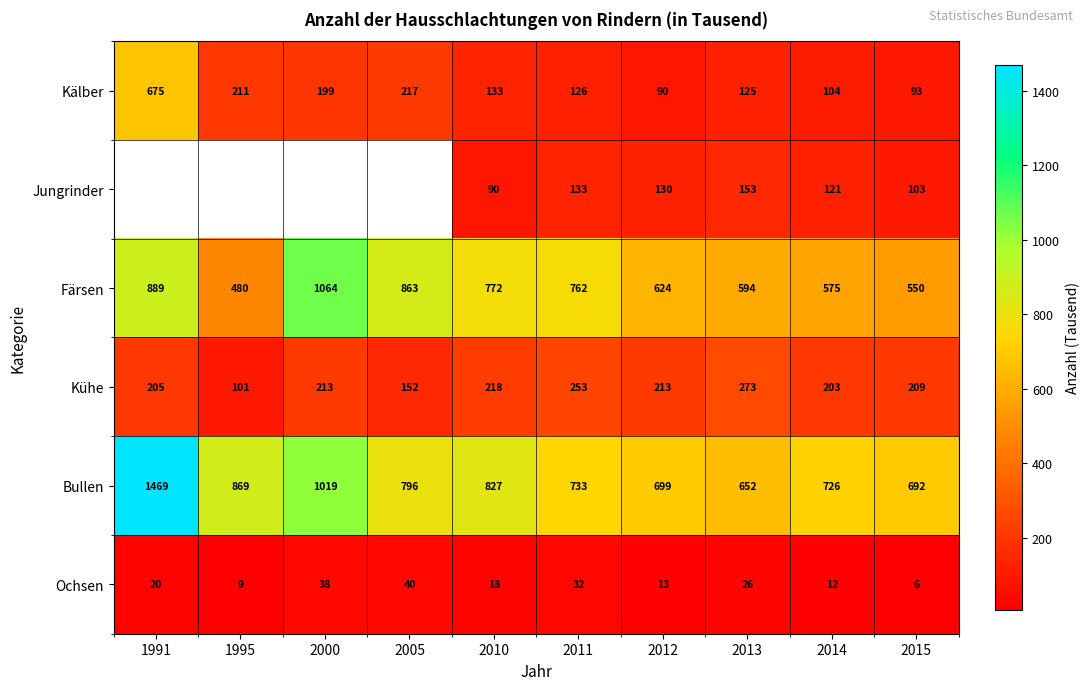

The value of Kühe at 2014 is 96.3. True or false?

False